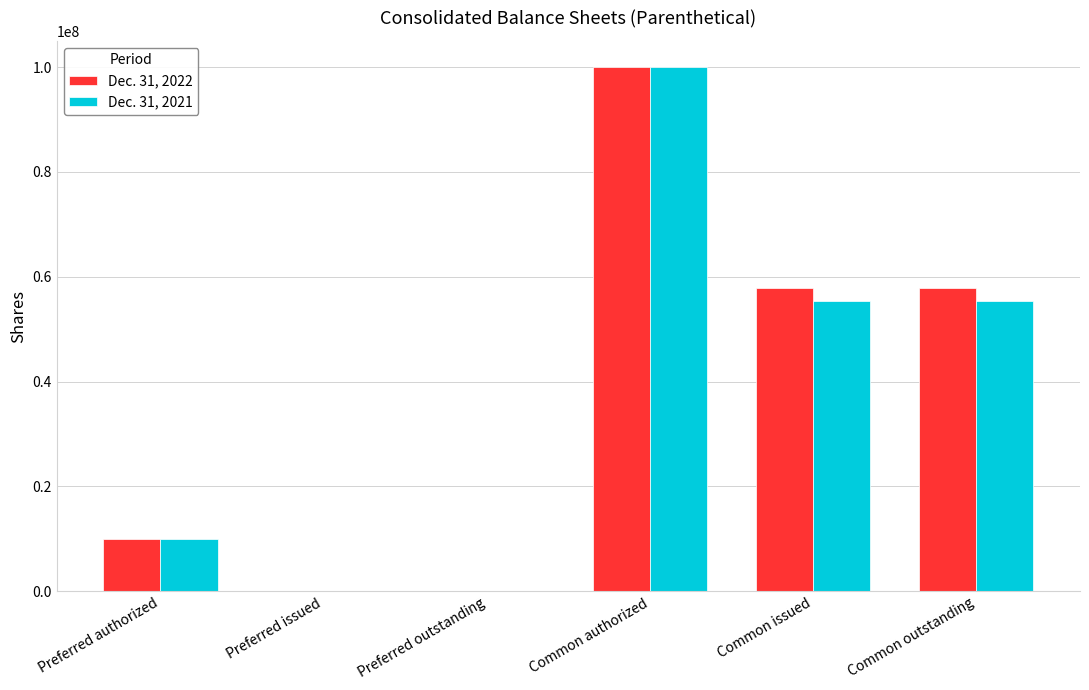

Is it true that Dec. 31, 2022 equals 10000000 at Preferred authorized?

True